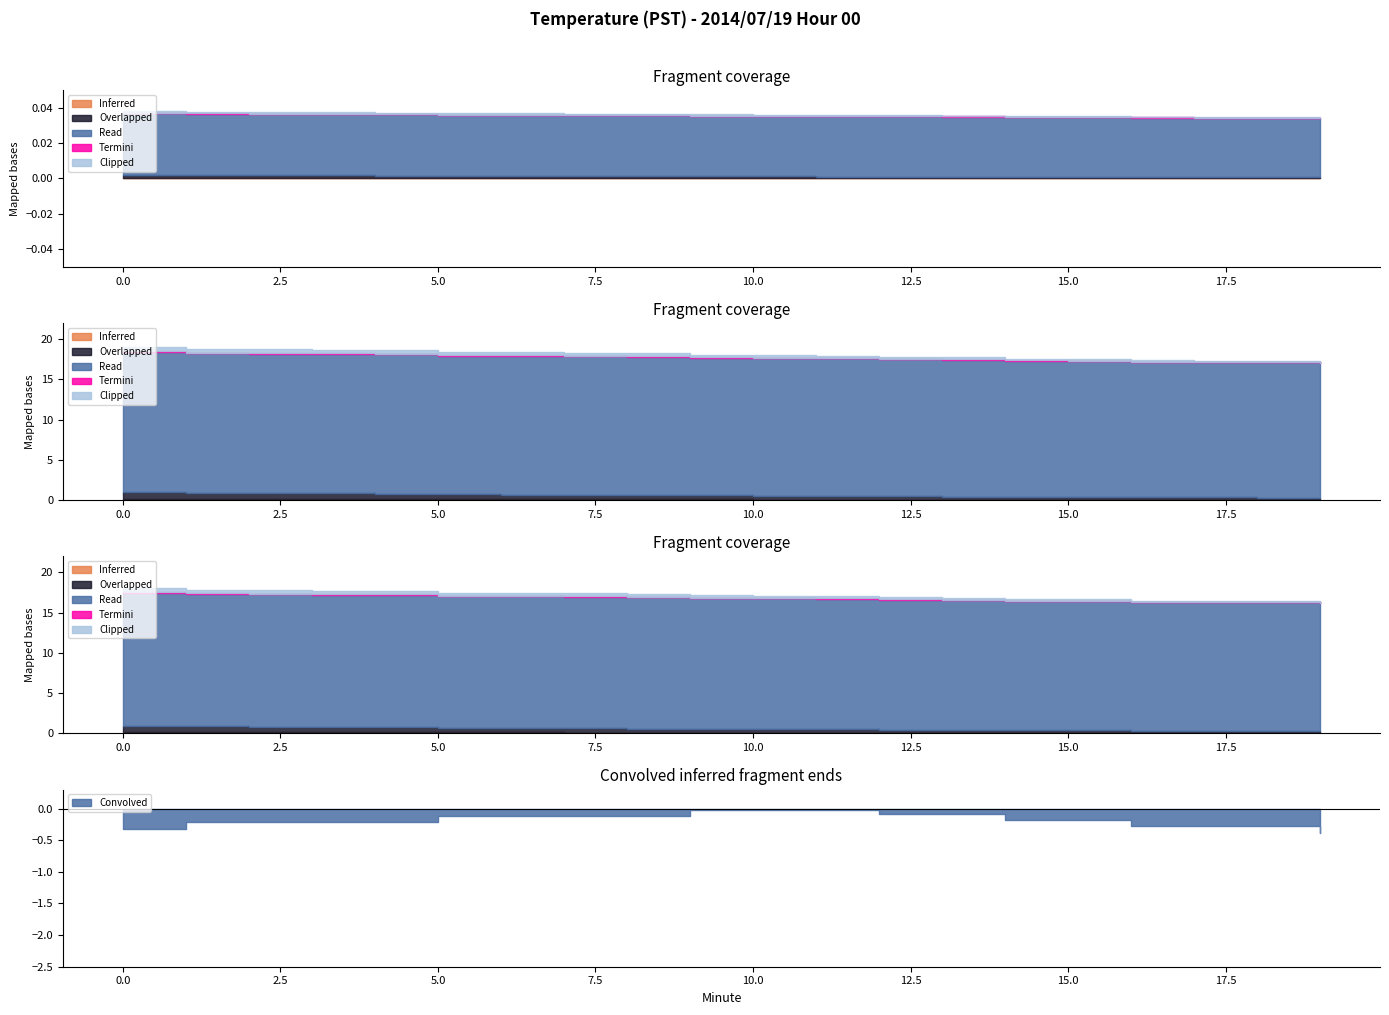

Is the value of Clipped at 8 greater than the value of Inferred at 5?

Yes